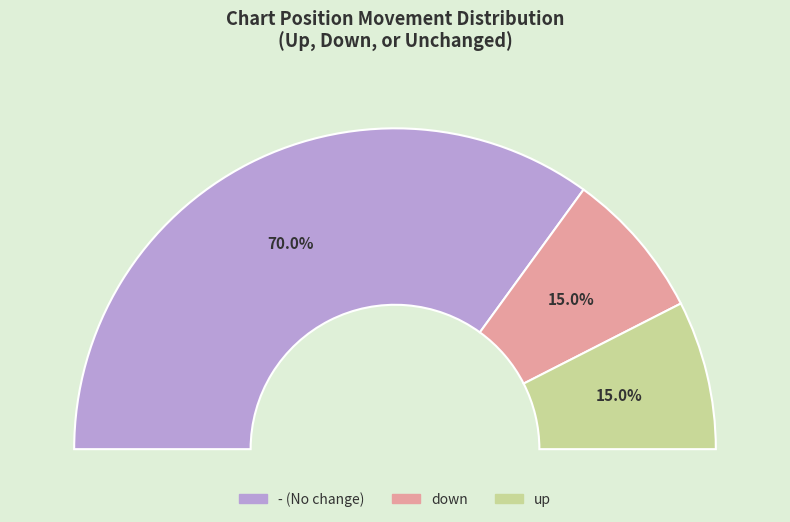

What is the majority slice?

-